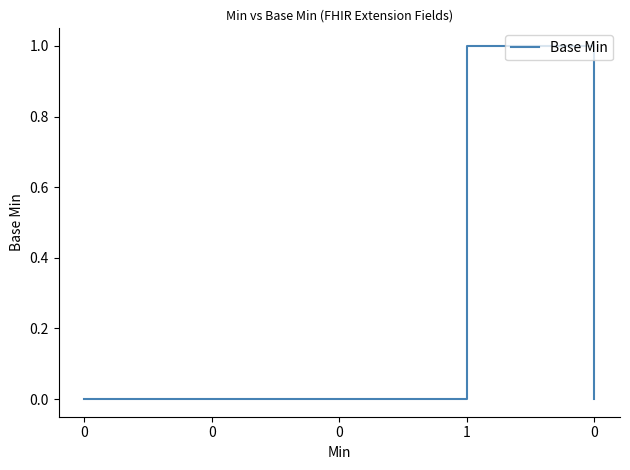

The chart shows a value of 1 at 1. True or false?

True